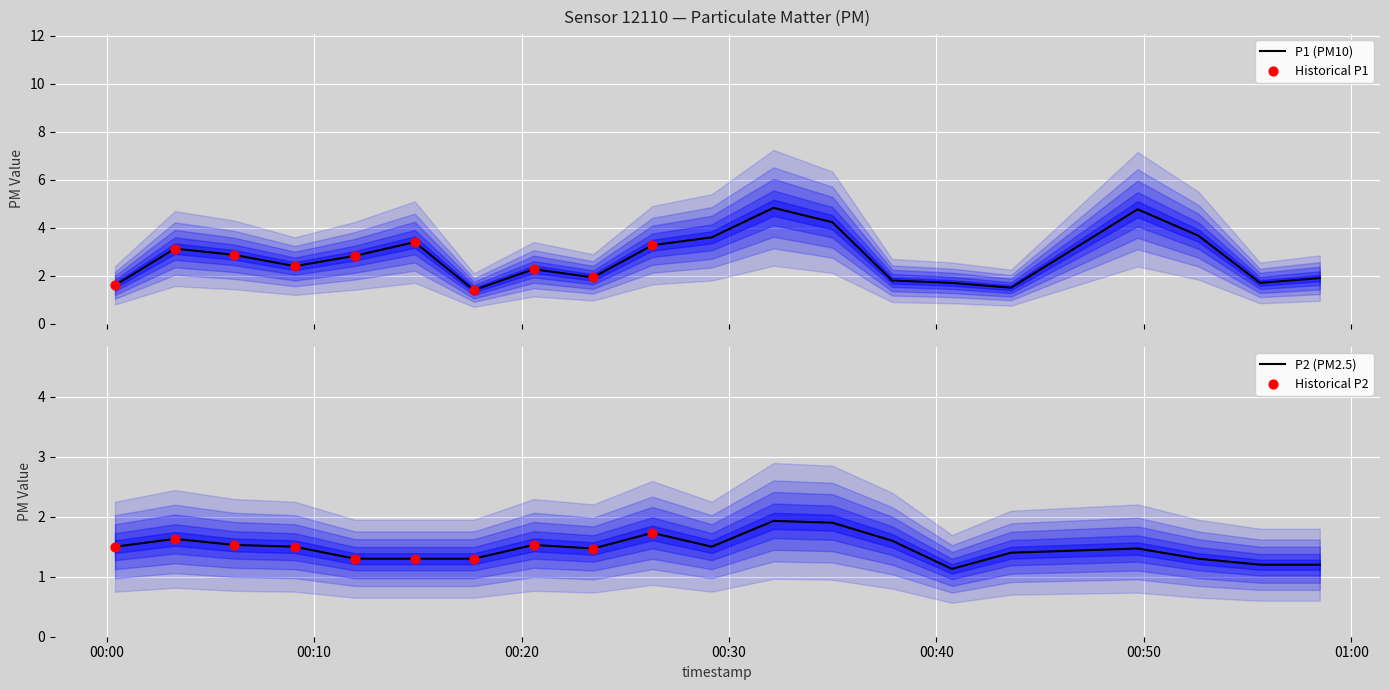

What are all the series names shown in the legend?

P1, P2